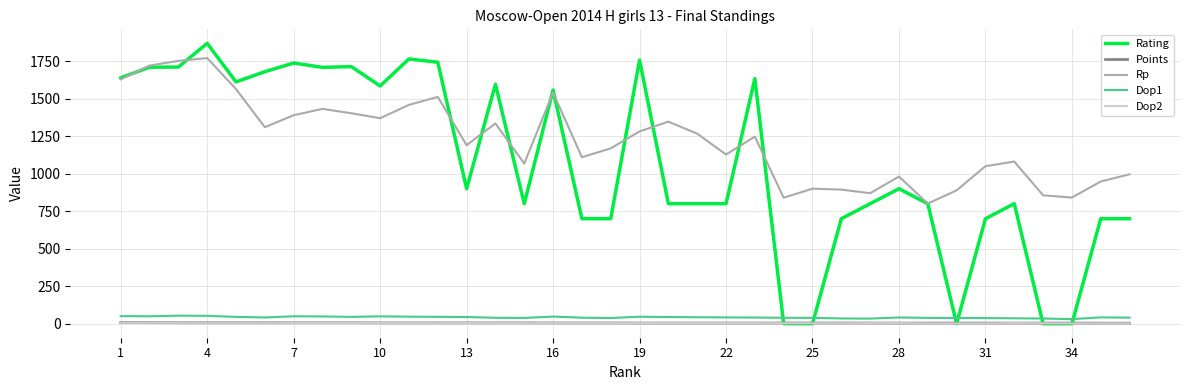

At how many categories does at least one series exceed 1402?

16